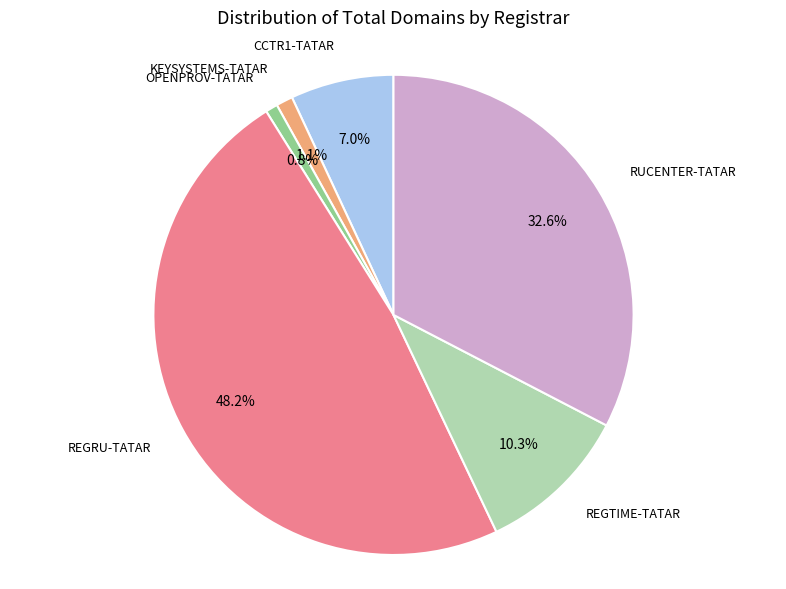

Is there a majority slice in this chart?

No